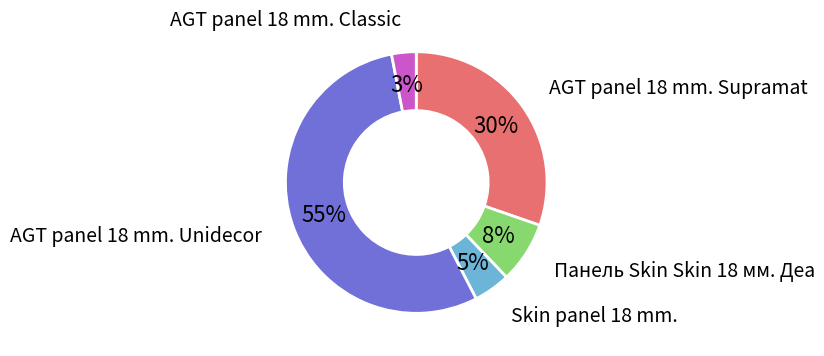

To the nearest percent, what percentage of the pie is Skin panel 18 mm.?

5%